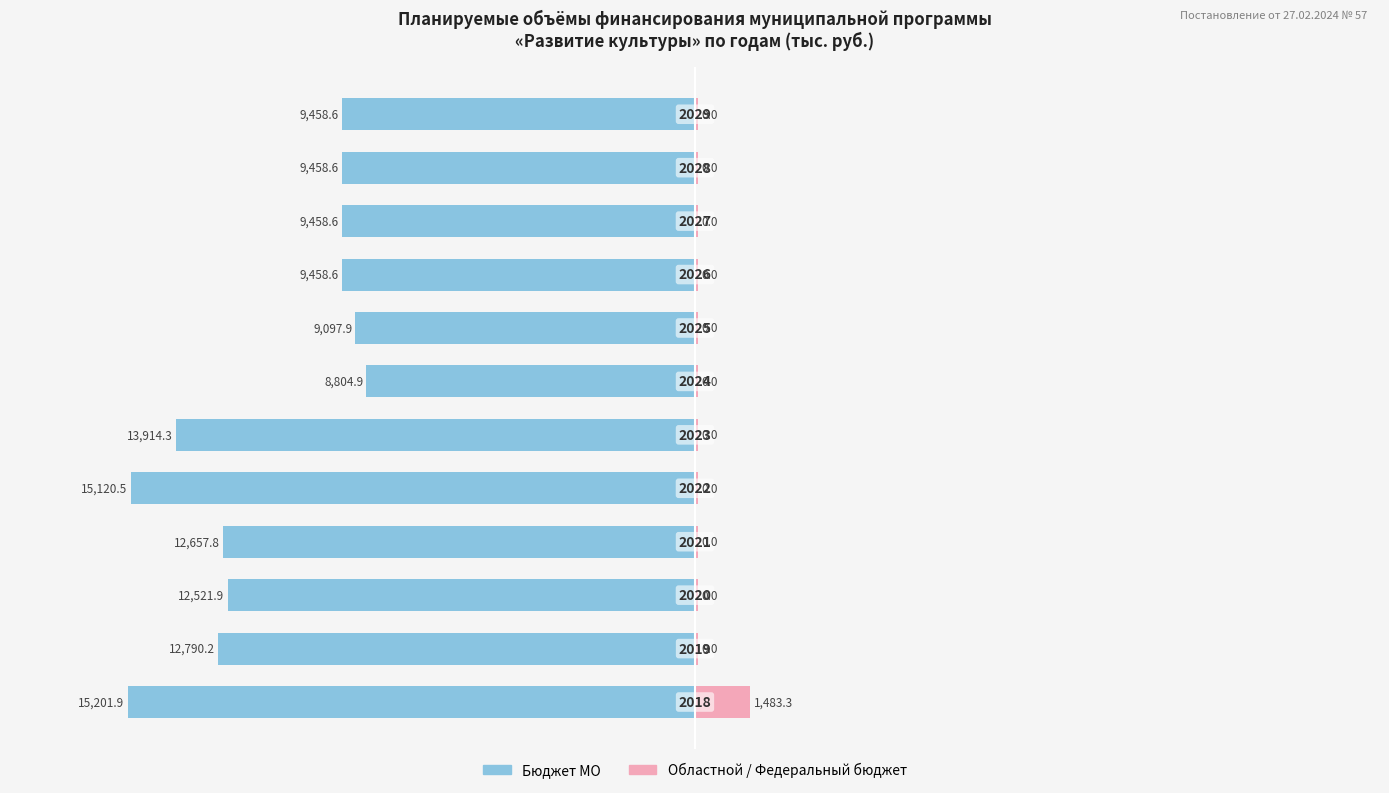

What is the difference between the highest and lowest values at 50?

55.0